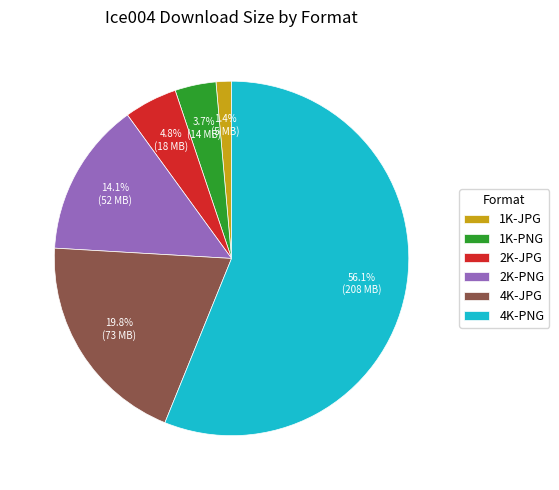

Between 2K-PNG and 4K-PNG, which is larger?

4K-PNG